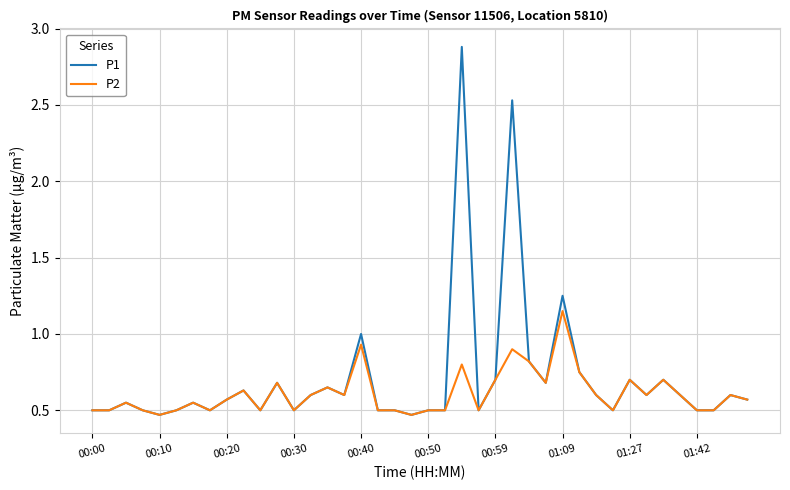

What is the maximum value shown in the chart?

2.9